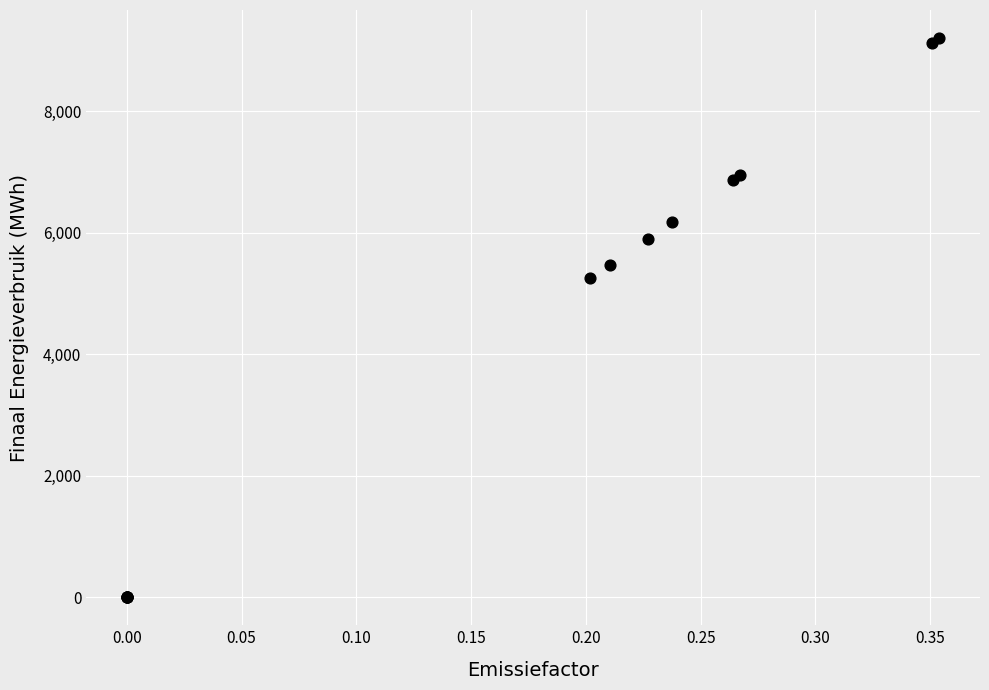

What Y value in the scatter plot is closest to 4602?

5252.0